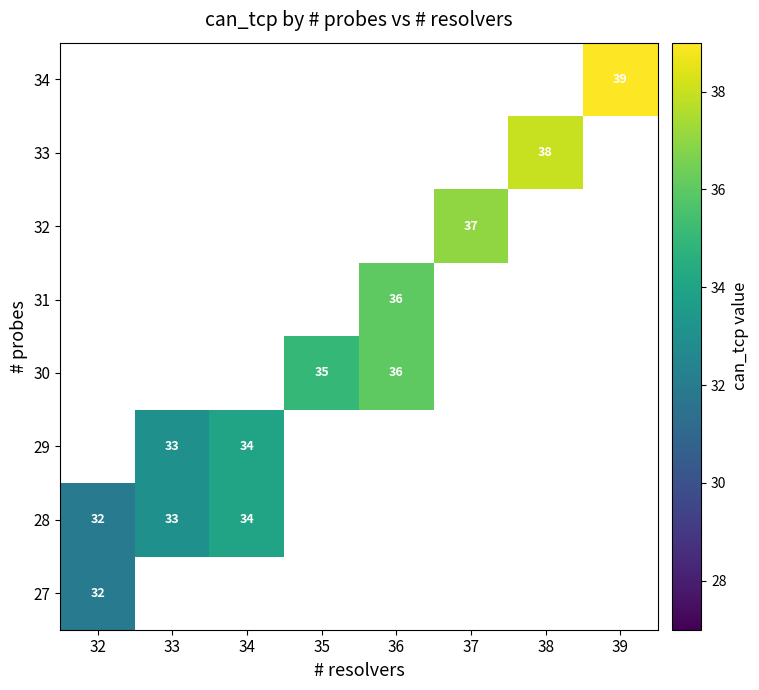

How many data points does each series have?

8